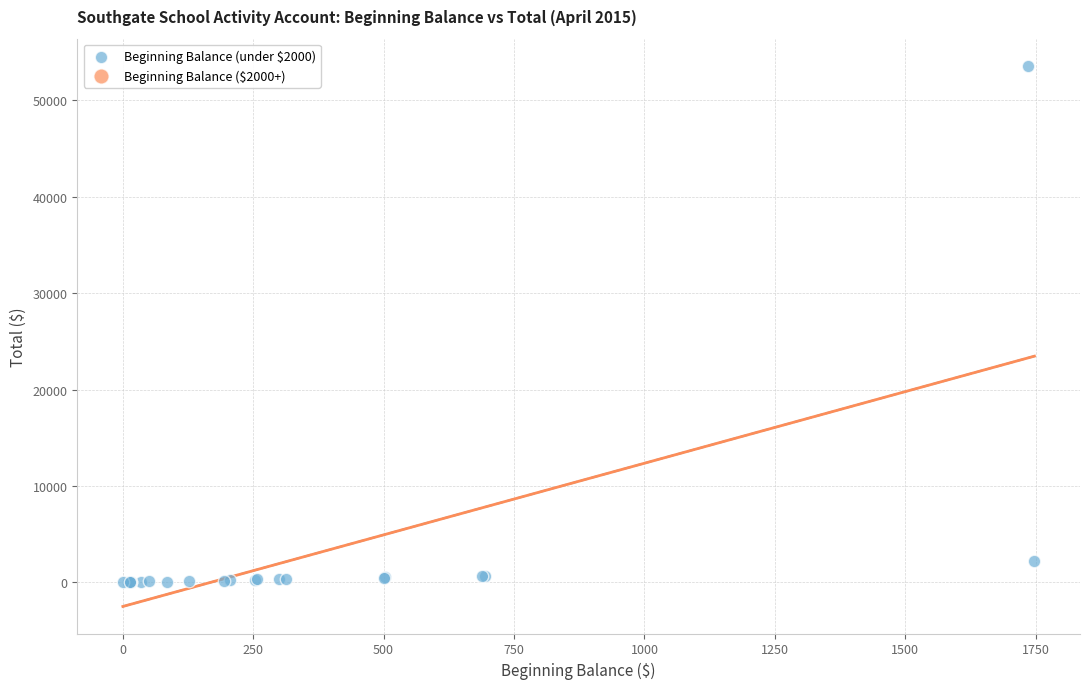

What Y value in the scatter plot is closest to 26792?

2194.1